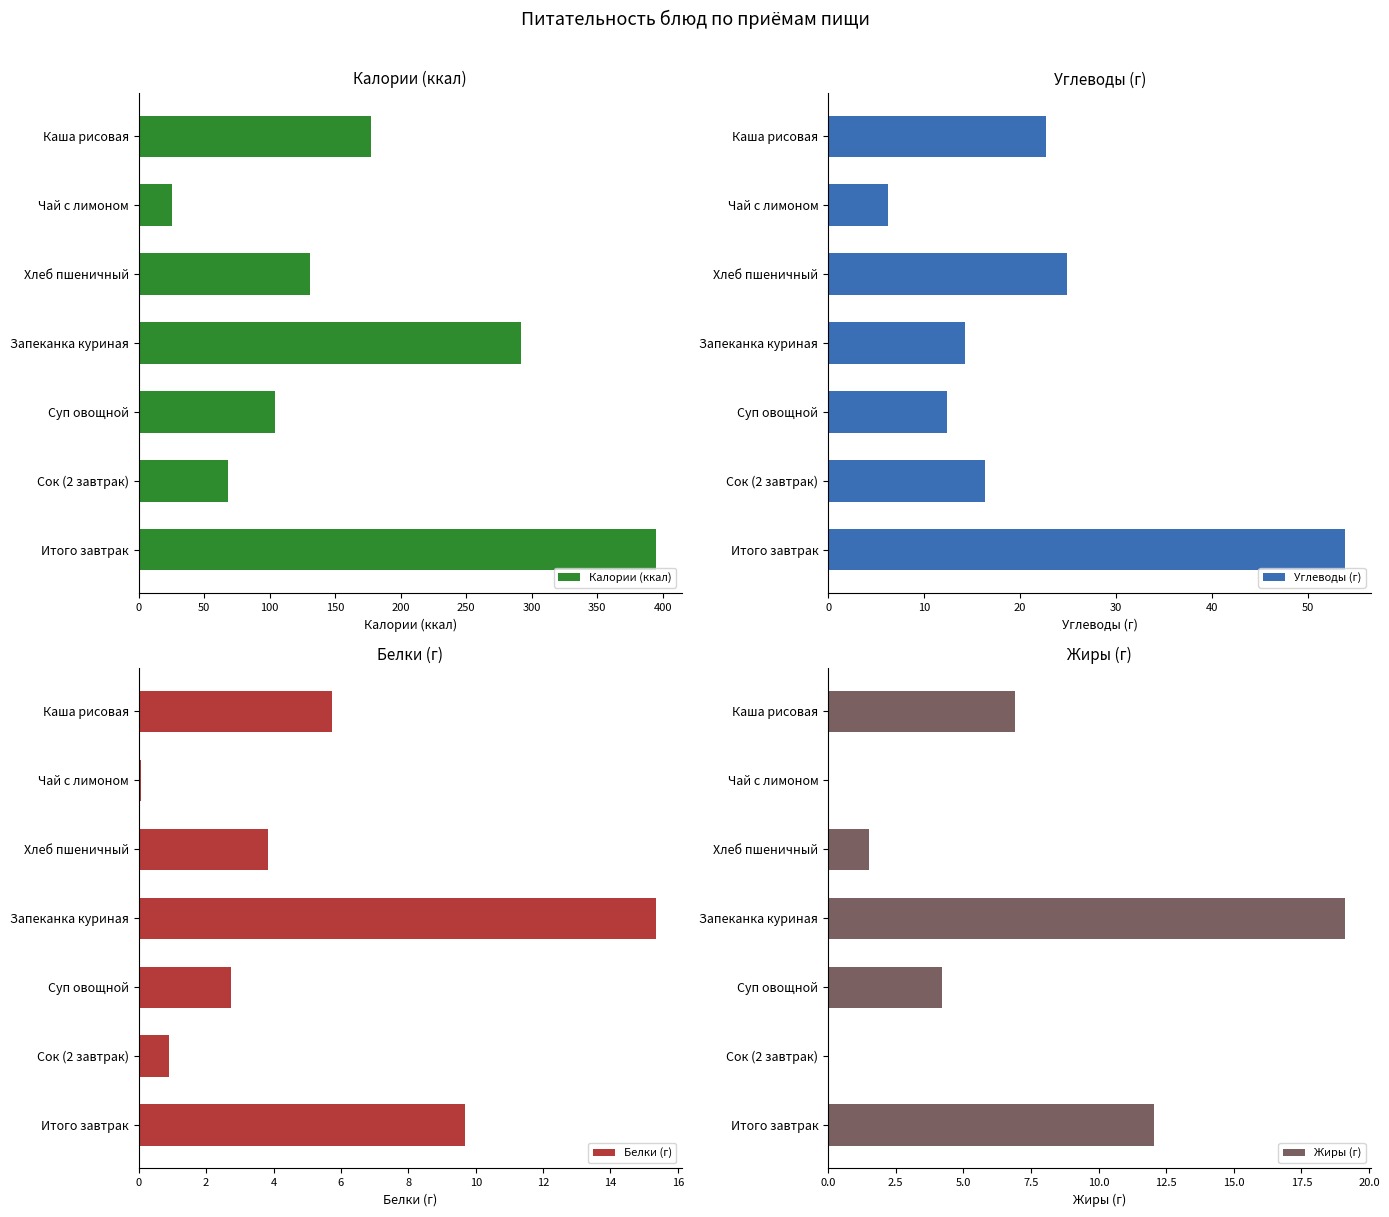

The value of Белки (г) at Сок (2 завтрак) is 1.6. True or false?

False